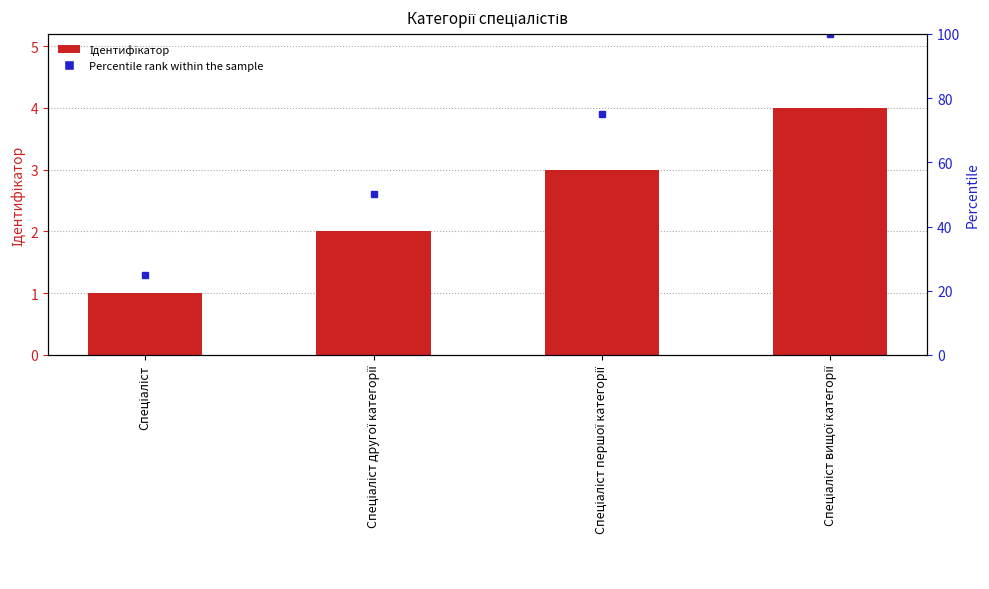

What is the label of the 3rd bar from the left?

Спеціаліст першої категорії